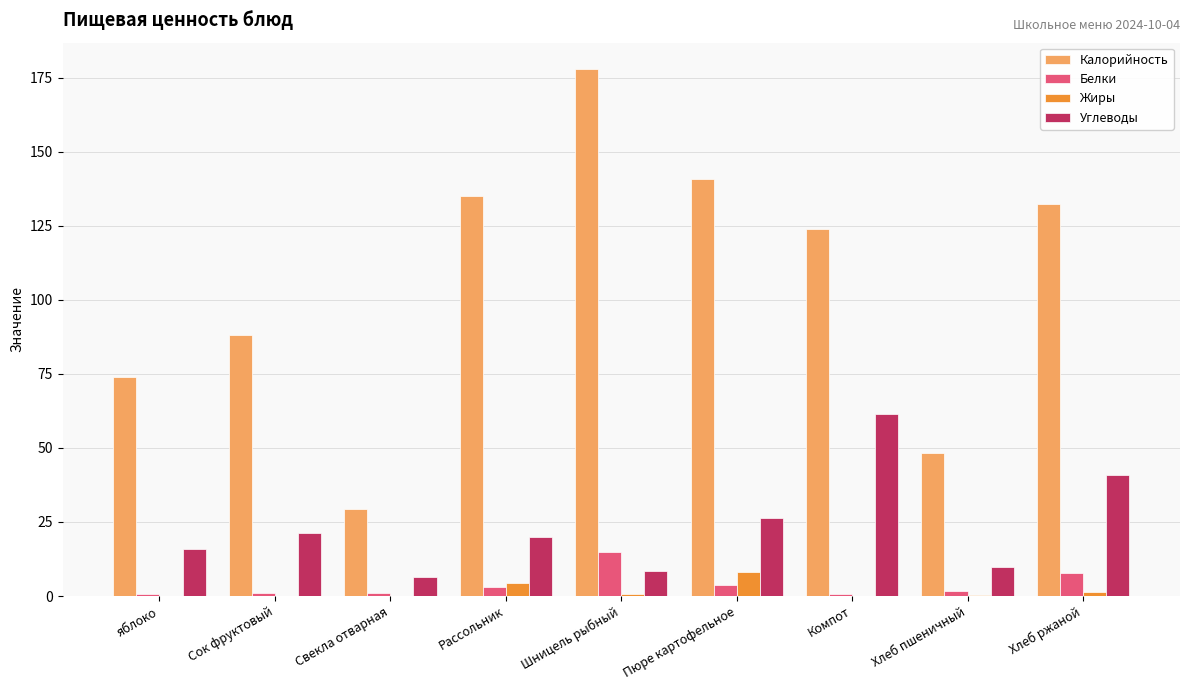

What is the total value across all series at Пюре картофельное?

179.1